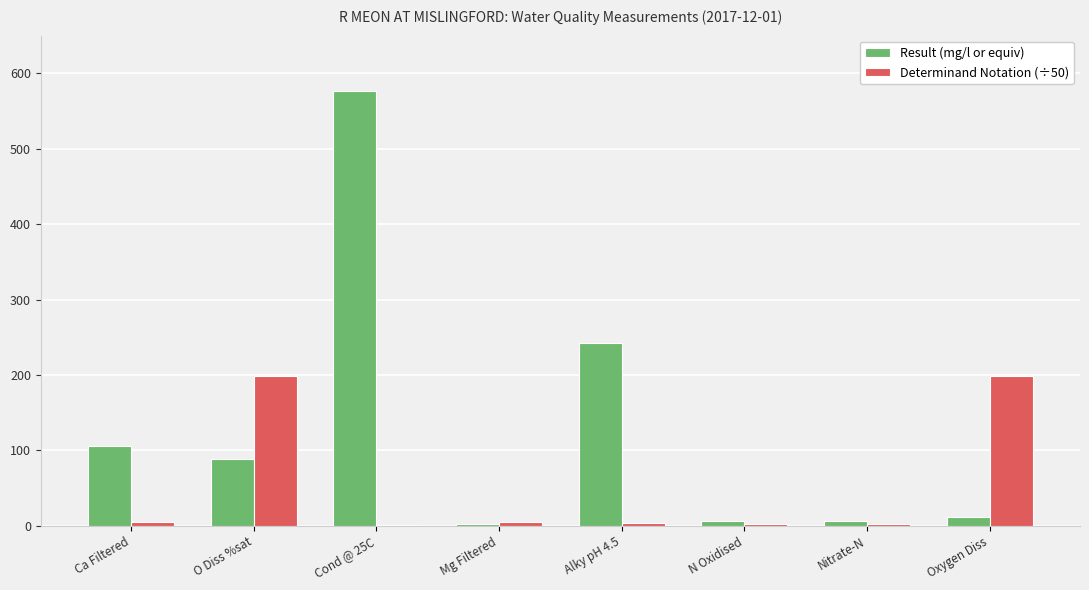

Between O Diss %sat and Cond @ 25C, which series saw the biggest shift?

Result (mg/l or equiv)